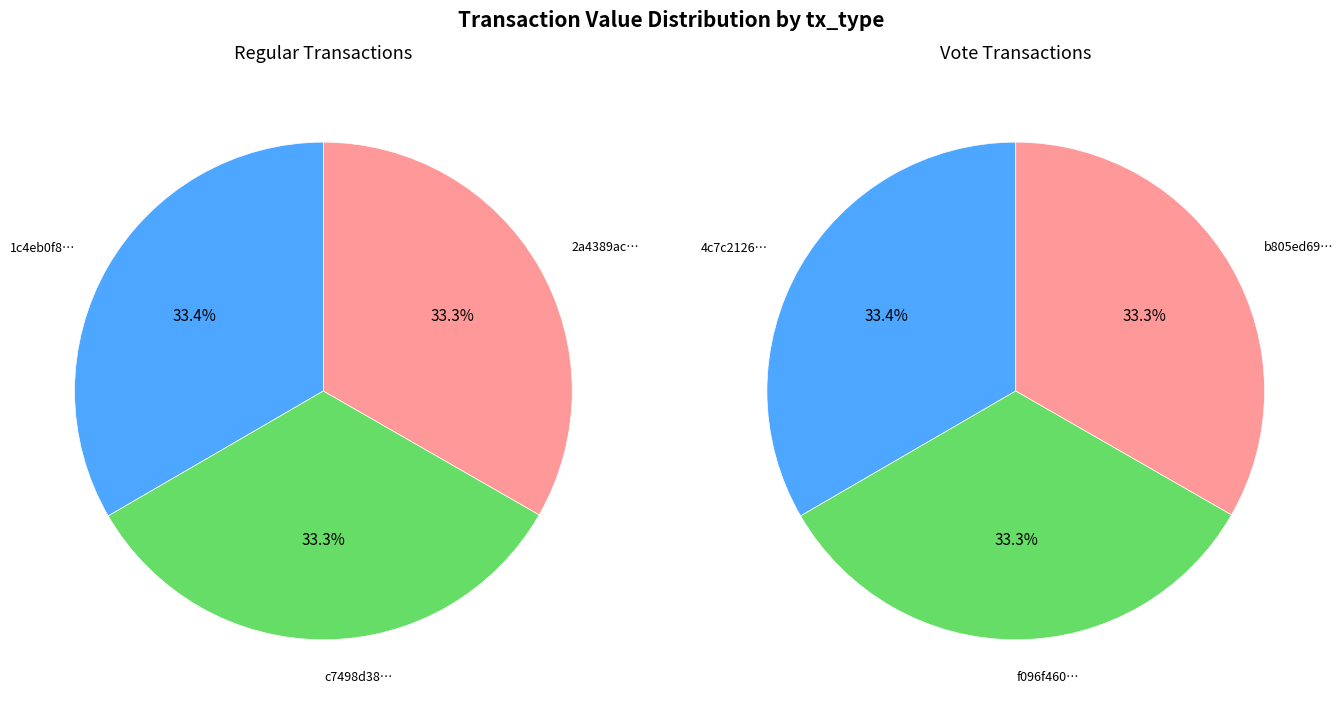

Is 2 the majority of the pie?

No